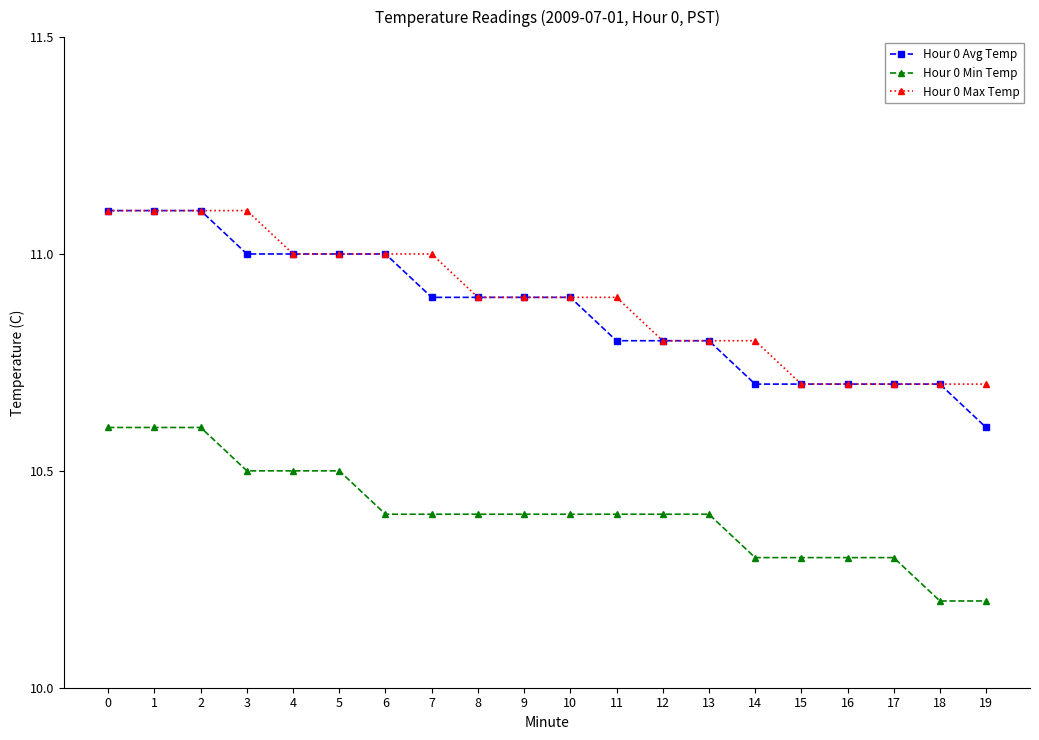

True or false: Hour 0 Max Temp and Hour 0 Min Temp intersect in this chart.

False